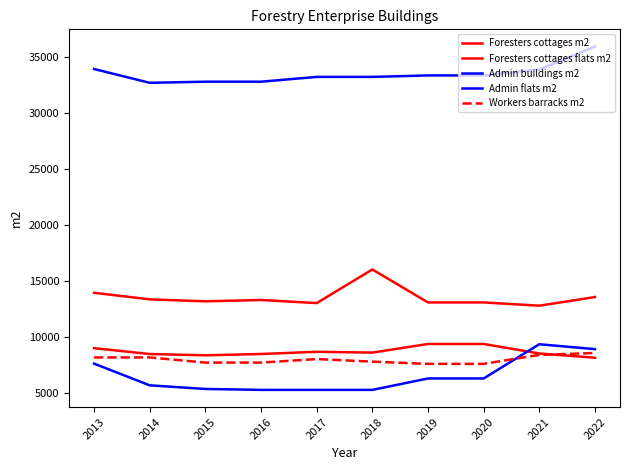

Which series changed the most between 2021 and 2022?

Admin buildings m2